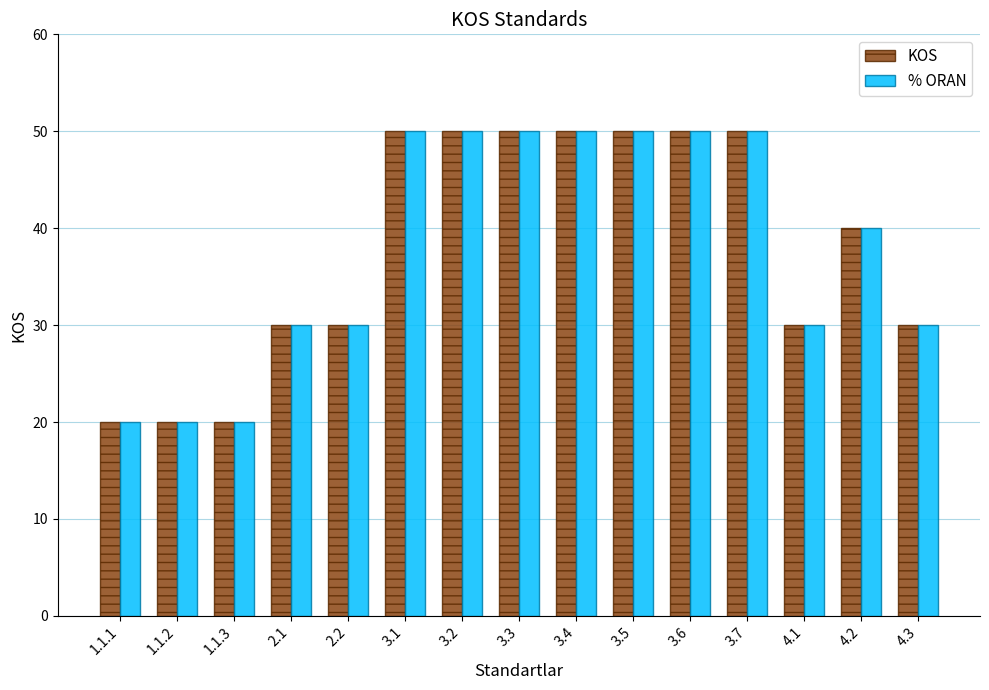

What is the difference between the maximum and minimum values in the KOS series?

30